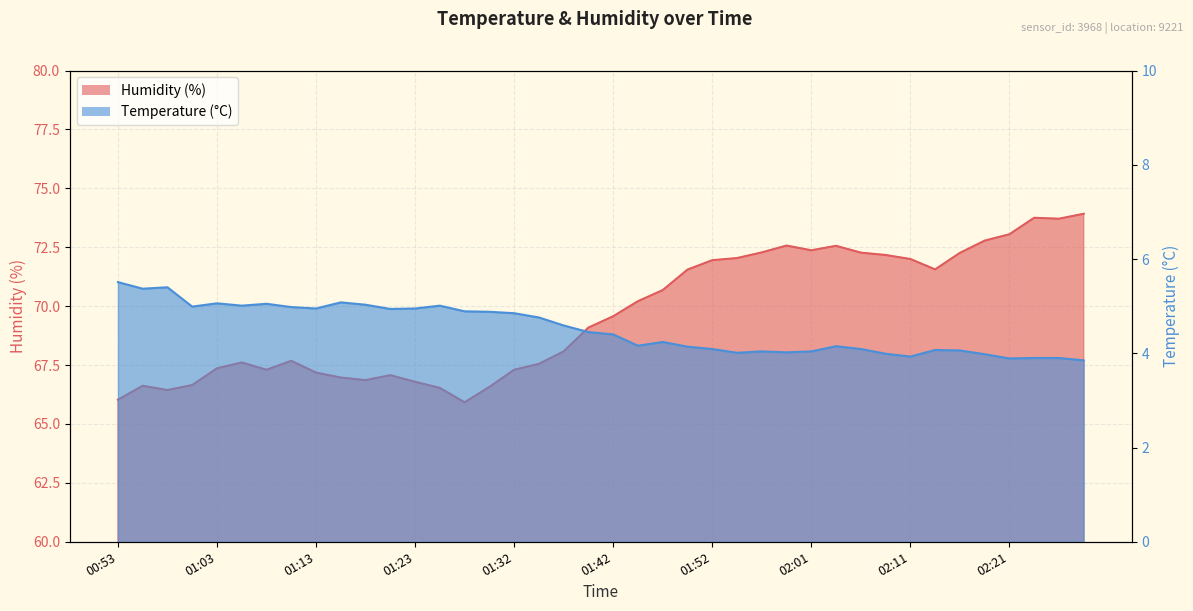

At which category does humidity reach its first local peak?

00:56